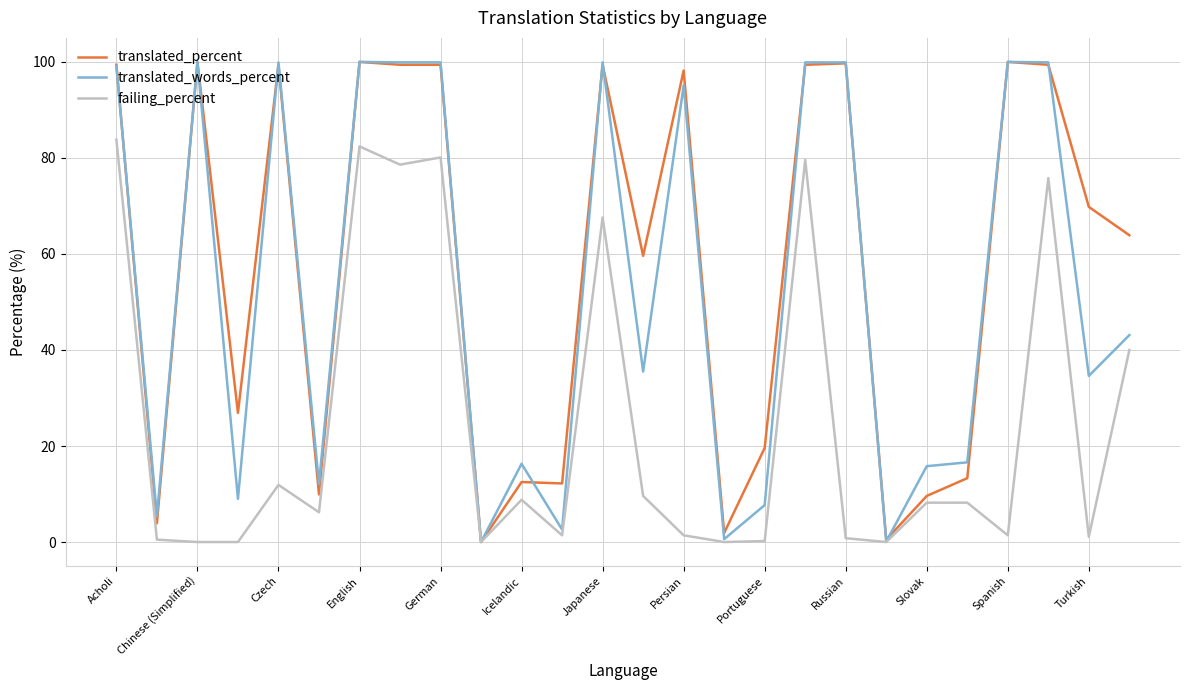

What is the maximum value for failing_percent?

83.8